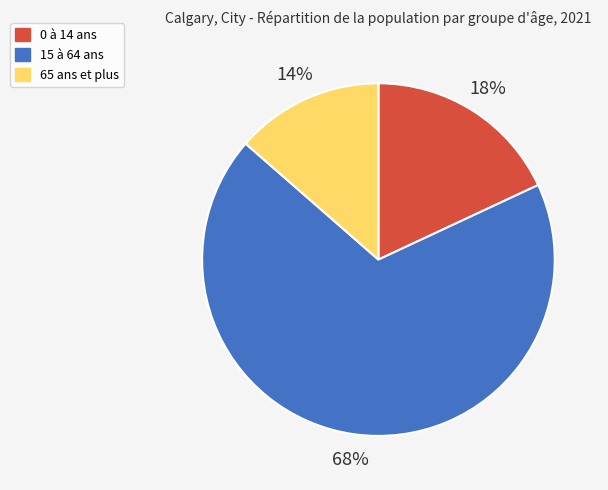

Which category accounts for the majority?

15 à 64 ans